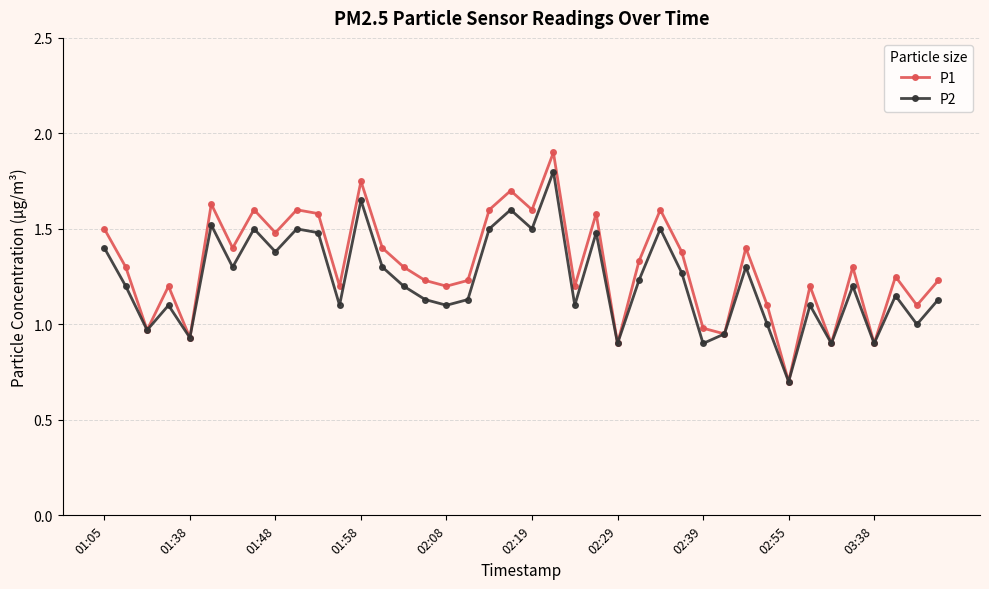

What is the greatest value displayed?

1.9